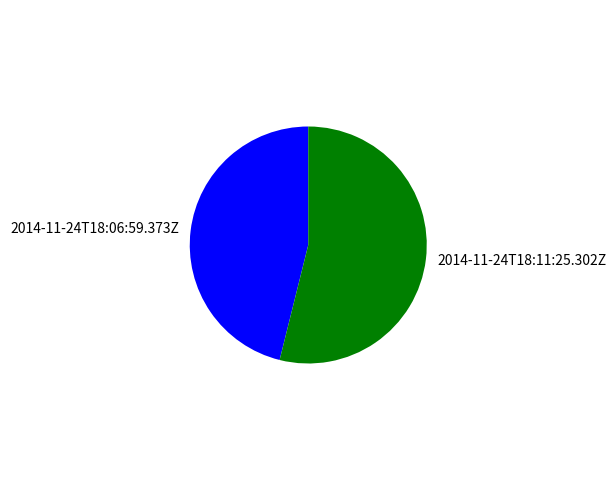

Is it true that 2014-11-24T18:06:59.373Z is 36% of the pie?

False